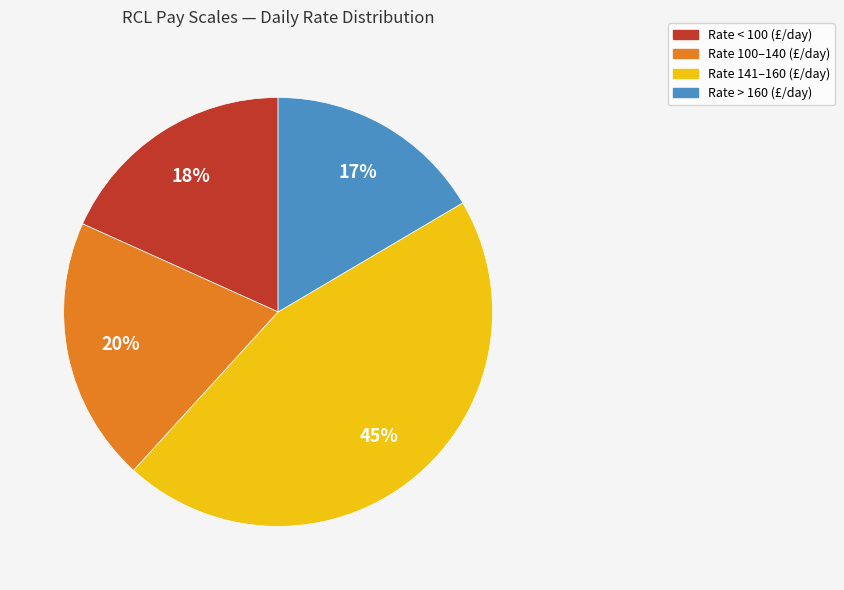

Is there any slice that represents more than half of the pie?

No